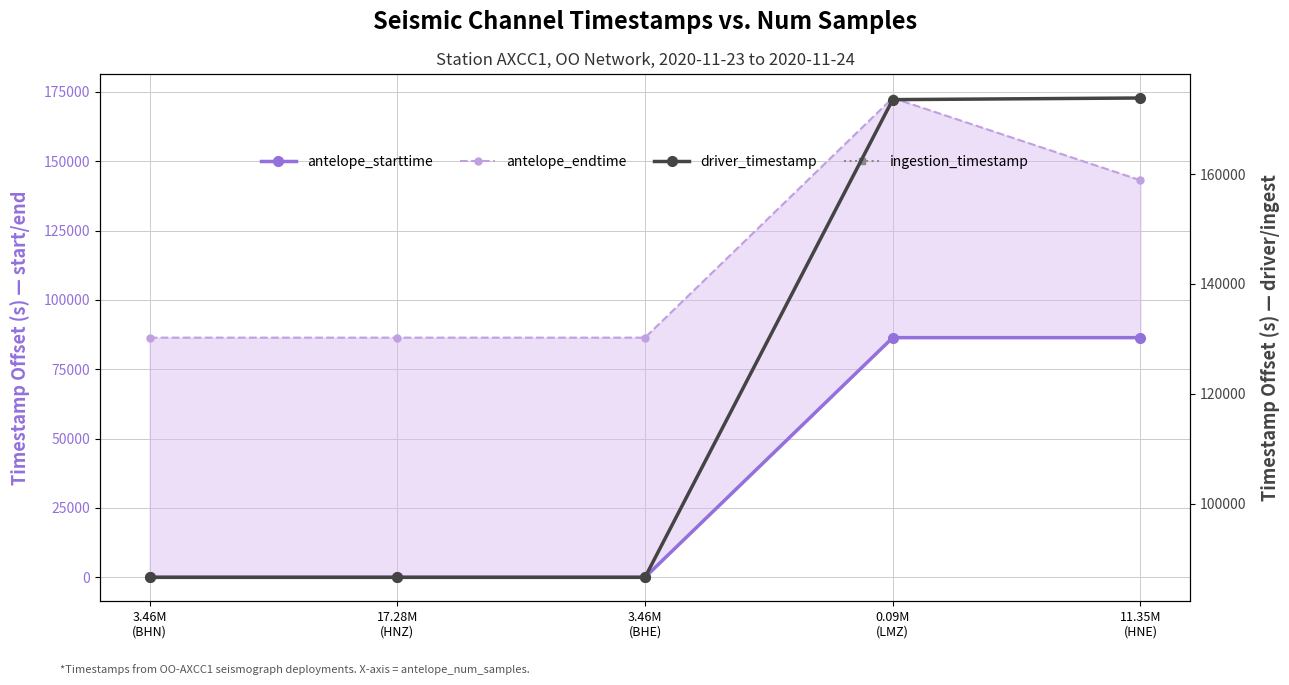

What are all the series names shown in the legend?

antelope_starttime, antelope_endtime, driver_timestamp, ingestion_timestamp